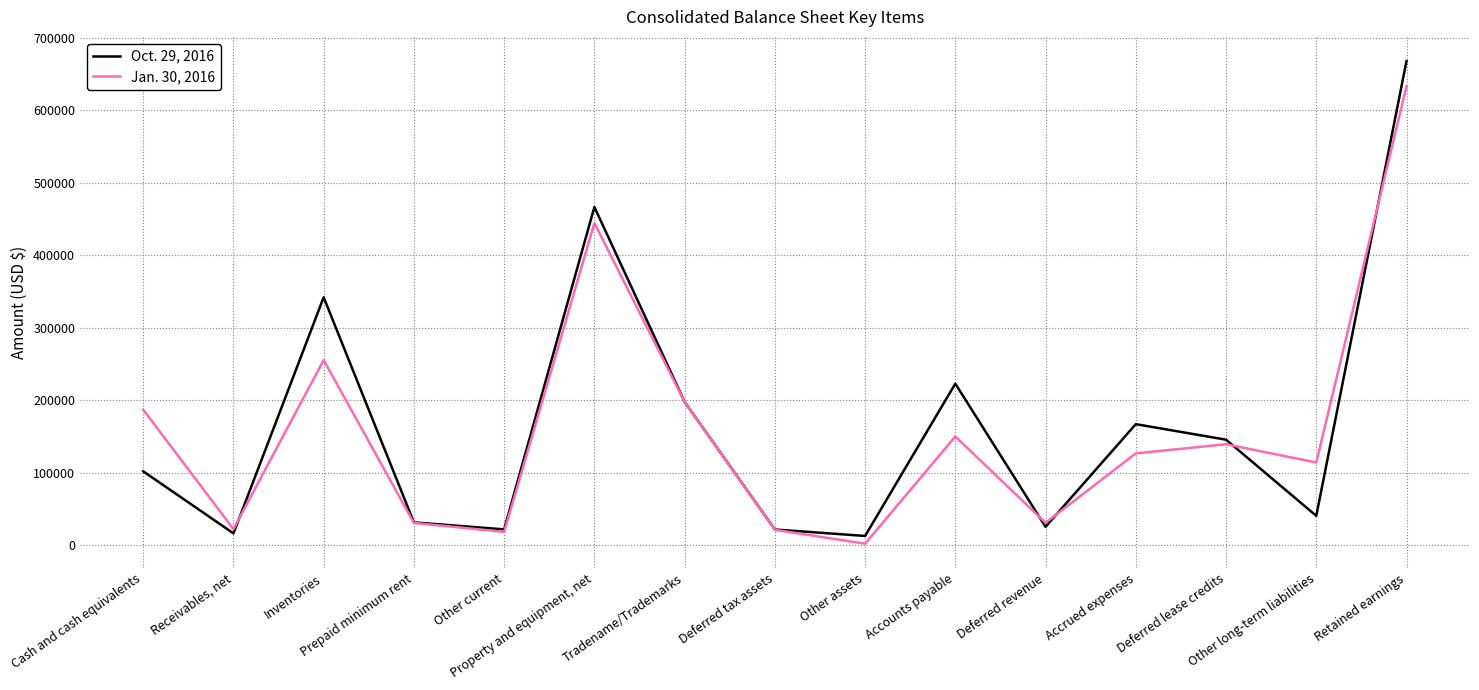

List the series in order of their overall mean, lowest first.

Jan. 30, 2016, Oct. 29, 2016